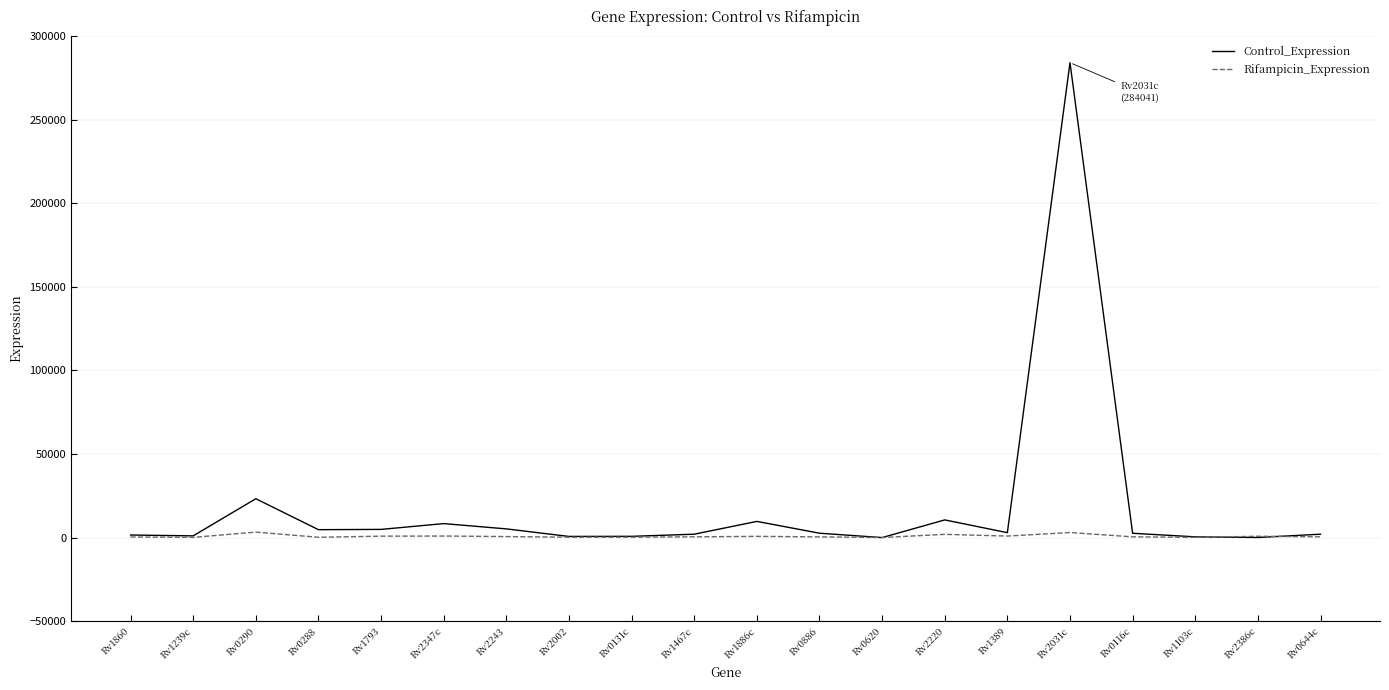

At which category is the sum across all series the highest?

Rv2031c